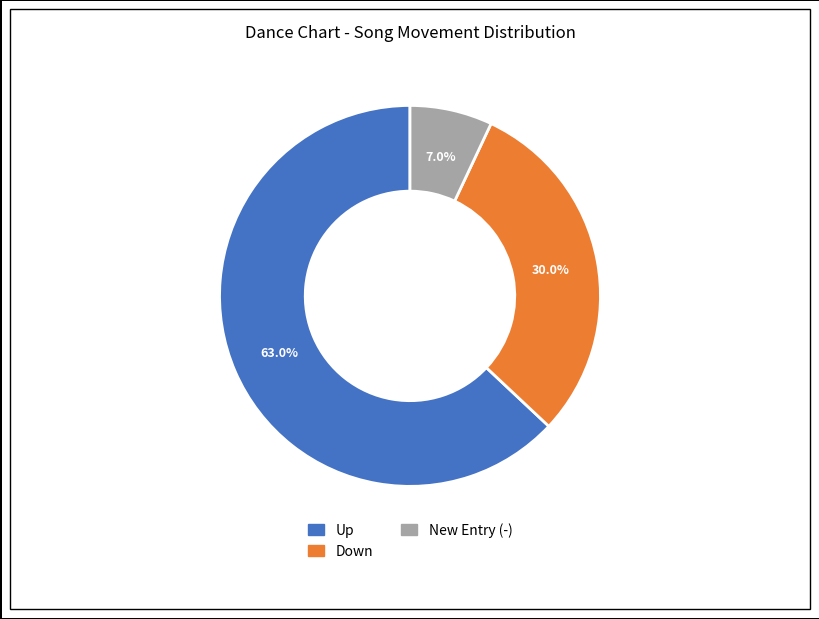

Does any single category account for the majority?

Yes